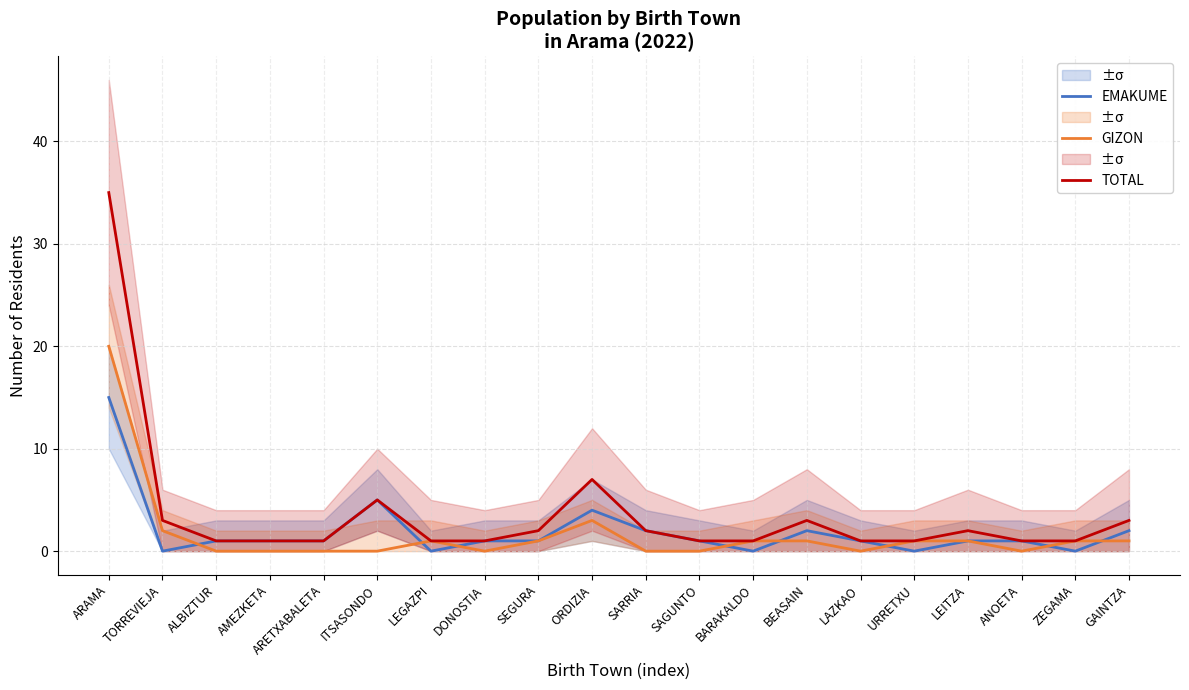

True or false: GIZON has more than 2 points higher than both neighbors.

False